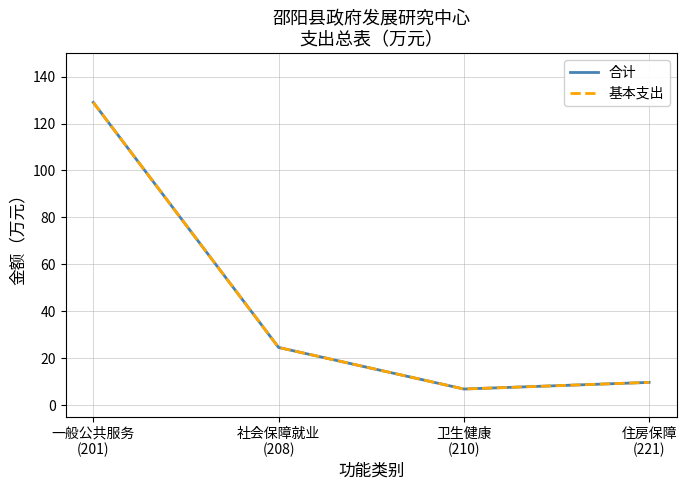

What is the difference between the second highest and minimum values in the 合计 series?

17.7